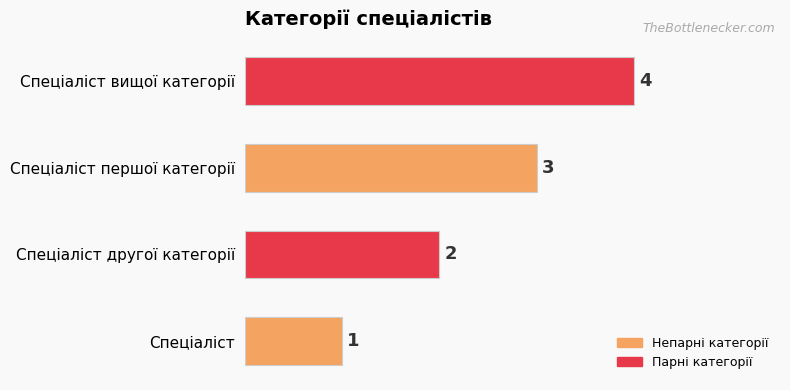

What is the change in value from Спеціаліст першої категорії to Спеціаліст вищої категорії?

+1